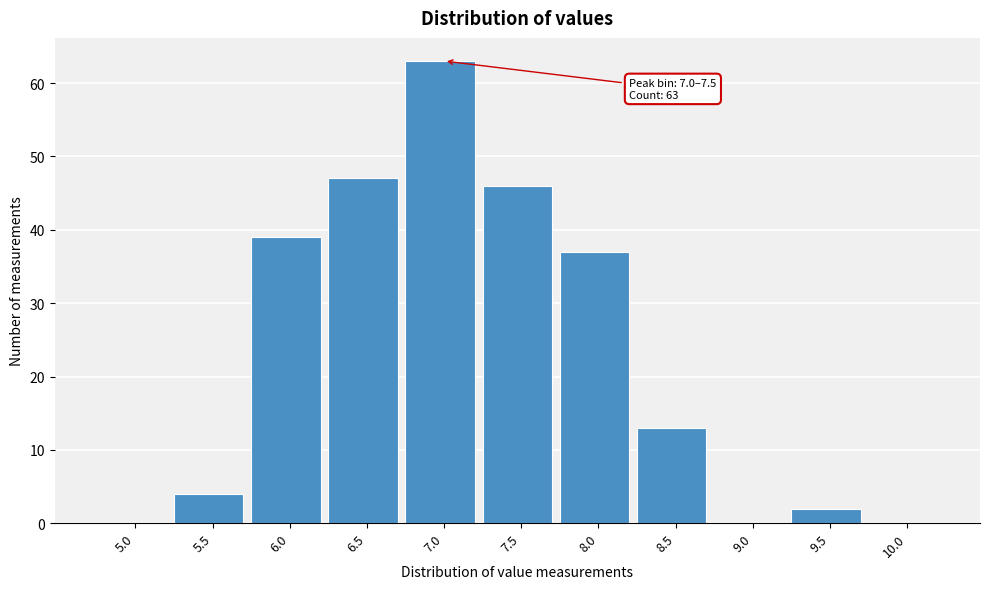

Reading left to right, list all the values displayed in this chart.

5.0=0	5.5=4	6.0=39	6.5=47	7.0=63	7.5=46	8.0=37	8.5=13	9.0=0	9.5=2	10.0=0